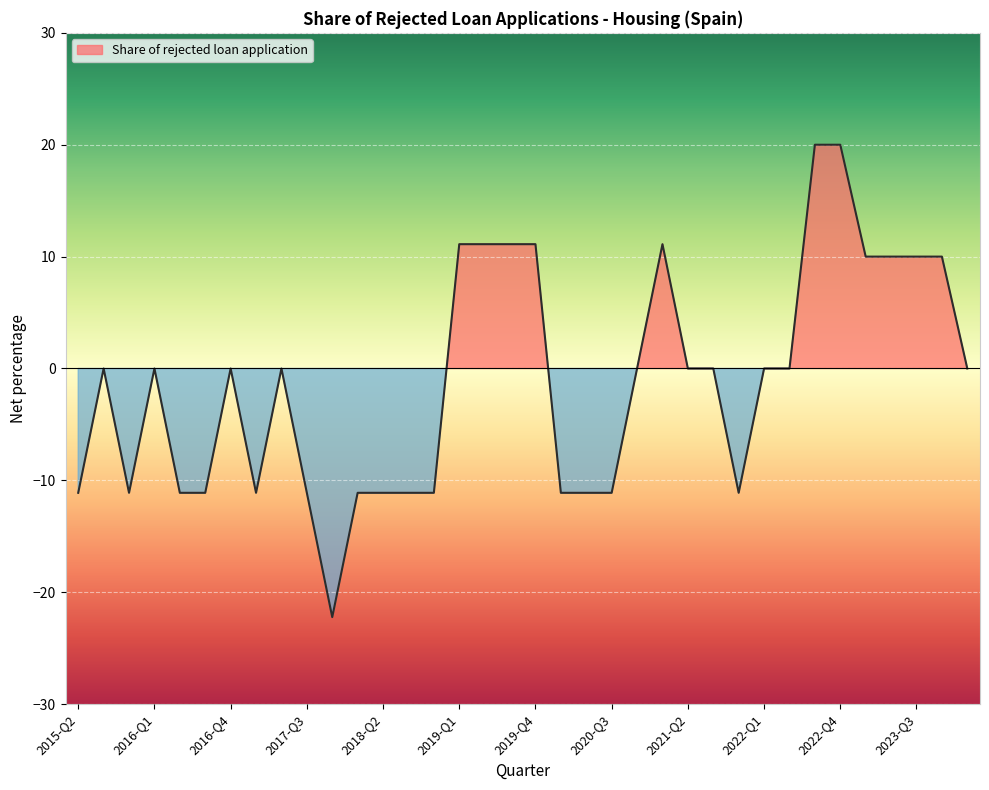

Reading left to right, list all the values displayed in this chart.

2015-Q2=-11.1	2015-Q3=0.0	2015-Q4=-11.1	2016-Q1=0.0	2016-Q2=-11.1	2016-Q3=-11.1	2016-Q4=0.0	2017-Q1=-11.1	2017-Q2=0.0	2017-Q3=-11.1	2017-Q4=-22.2	2018-Q1=-11.1	2018-Q2=-11.1	2018-Q3=-11.1	2018-Q4=-11.1	2019-Q1=11.1	2019-Q2=11.1	2019-Q3=11.1	2019-Q4=11.1	2020-Q1=-11.1	2020-Q2=-11.1	2020-Q3=-11.1	2020-Q4=0.0	2021-Q1=11.1	2021-Q2=0.0	2021-Q3=0.0	2021-Q4=-11.1	2022-Q1=0.0	2022-Q2=0.0	2022-Q3=20.0	2022-Q4=20.0	2023-Q1=10.0	2023-Q2=10.0	2023-Q3=10.0	2023-Q4=10.0	2024-Q1=0.0